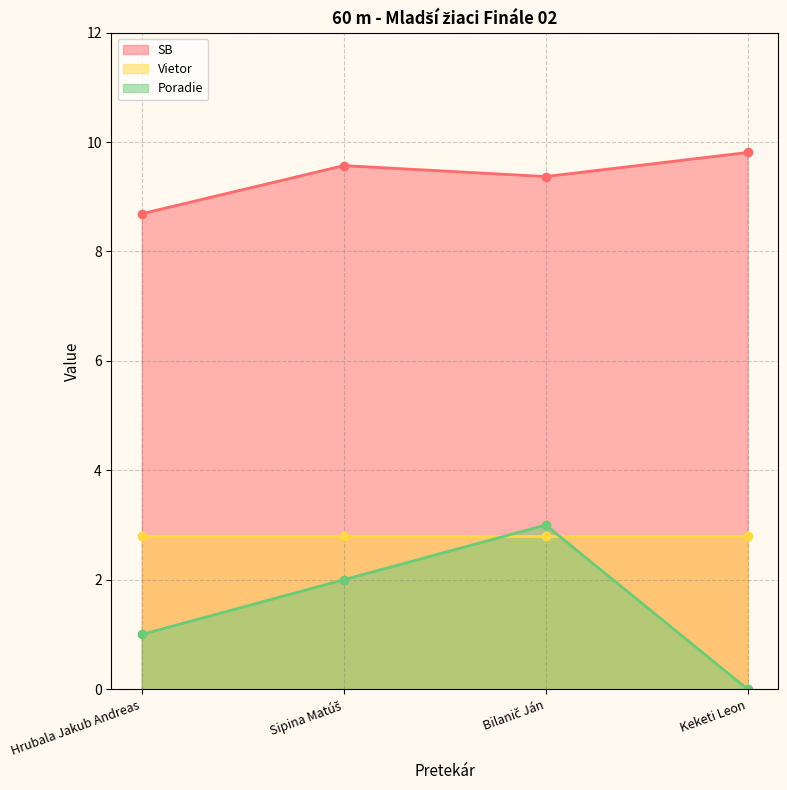

What is the label of the 2nd point from the right?

Bilanič Ján